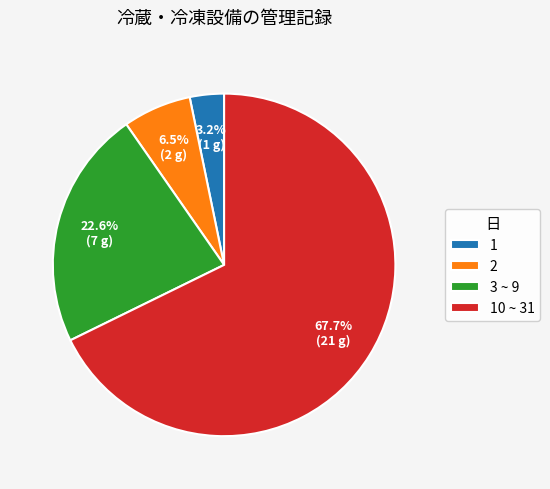

Rank the categories by value from highest to lowest.

10 ~ 31, 3 ~ 9, 2, 1